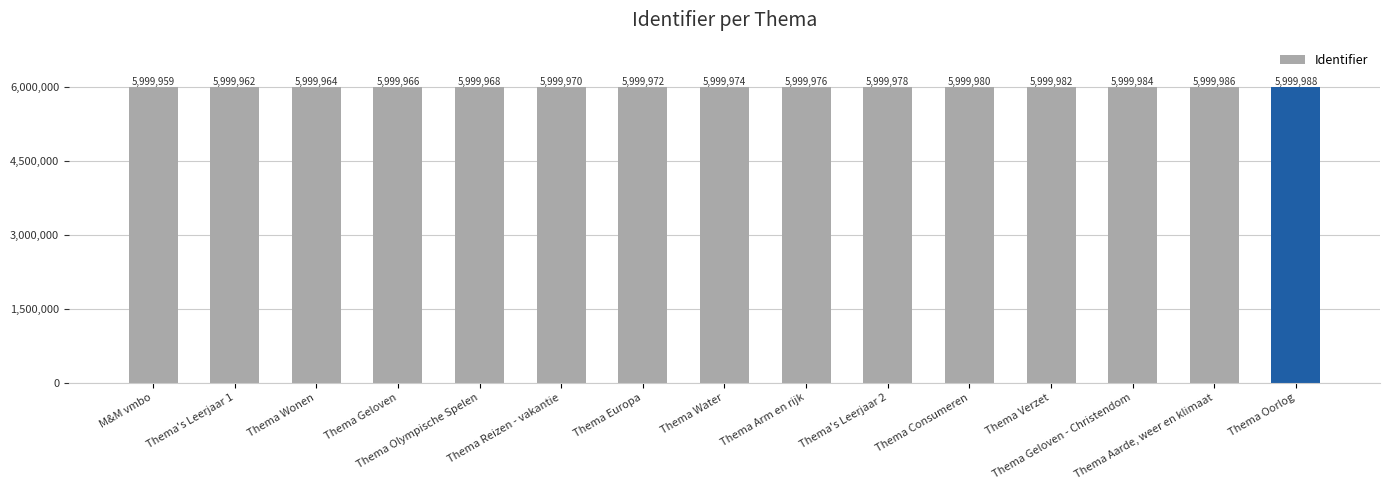

Approximately how many times larger is the value at Thema's Leerjaar 1 compared to Thema Verzet?

1.0